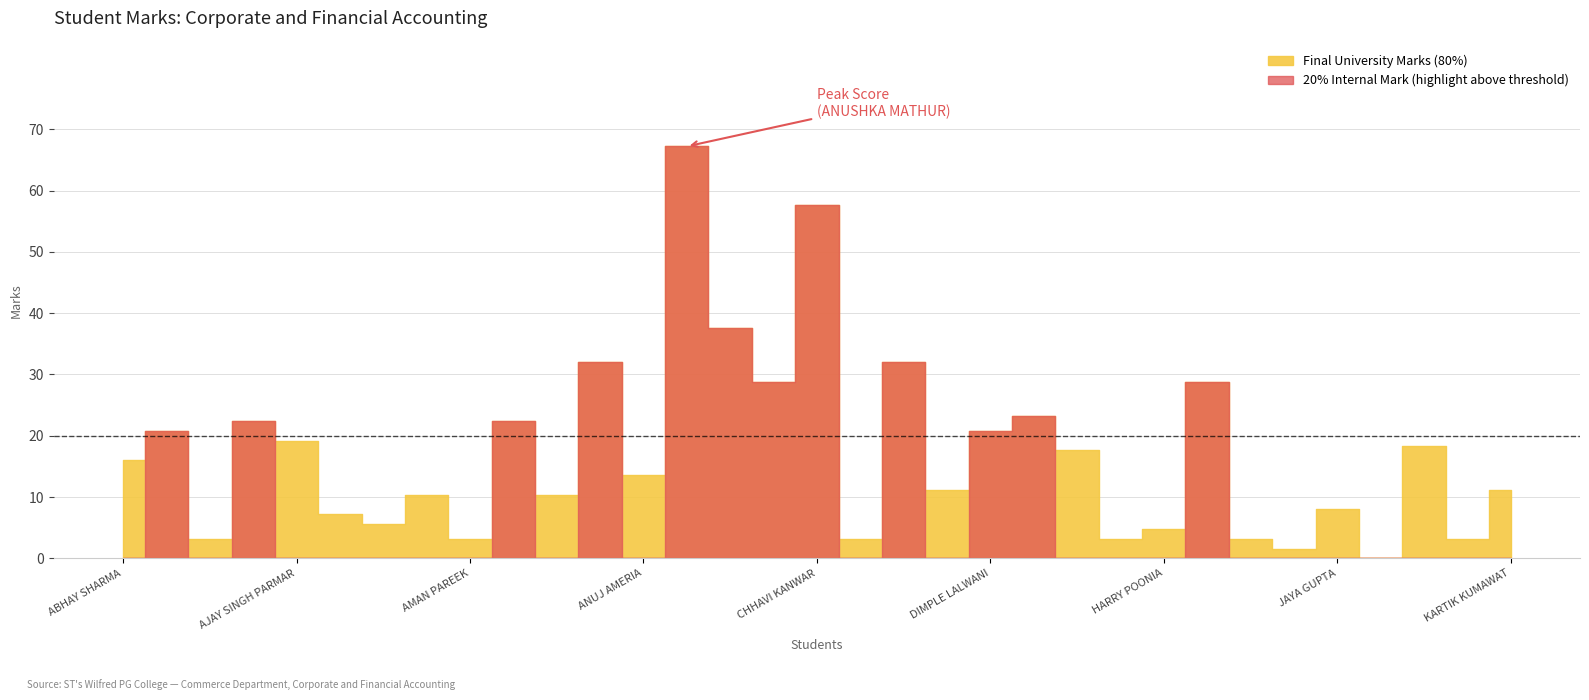

What is the spread (max minus min) of values at ANJALI ALWANI?

16.3